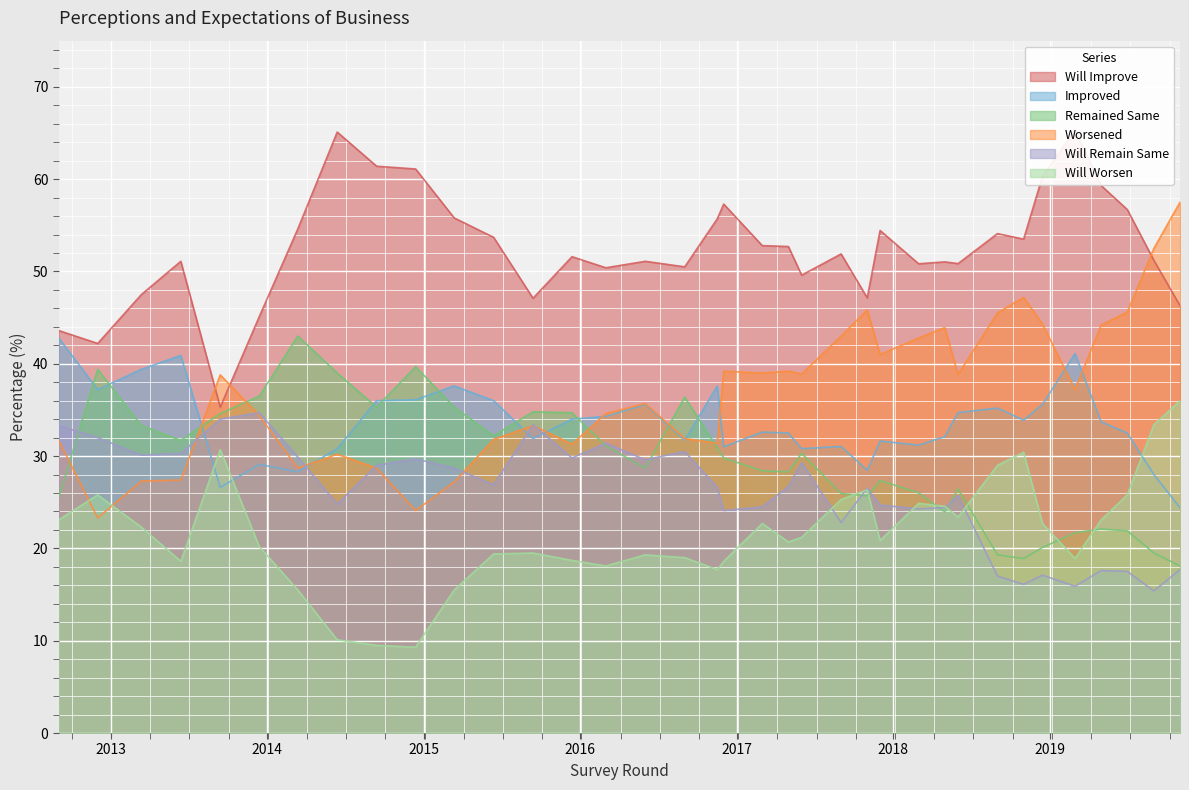

What is the minimum value for Improved?

24.4